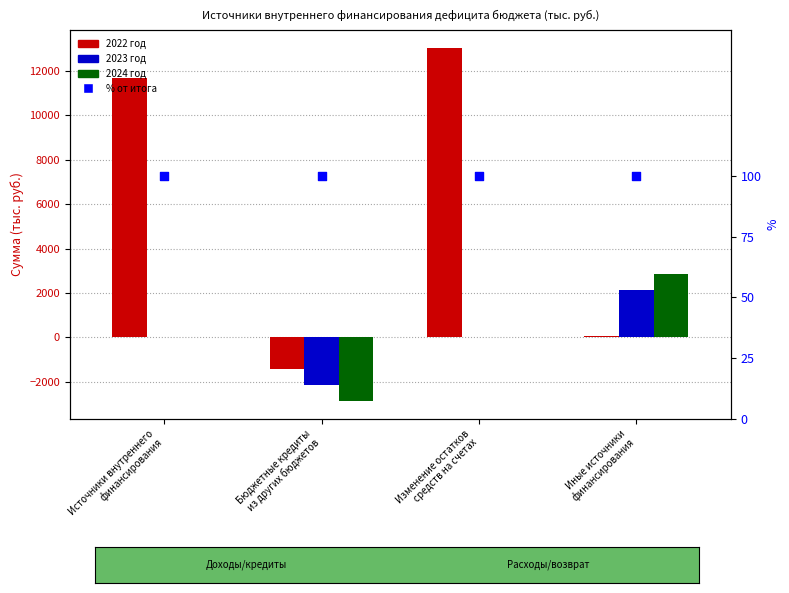

Which series reaches the maximum Y coordinate?

2022 год